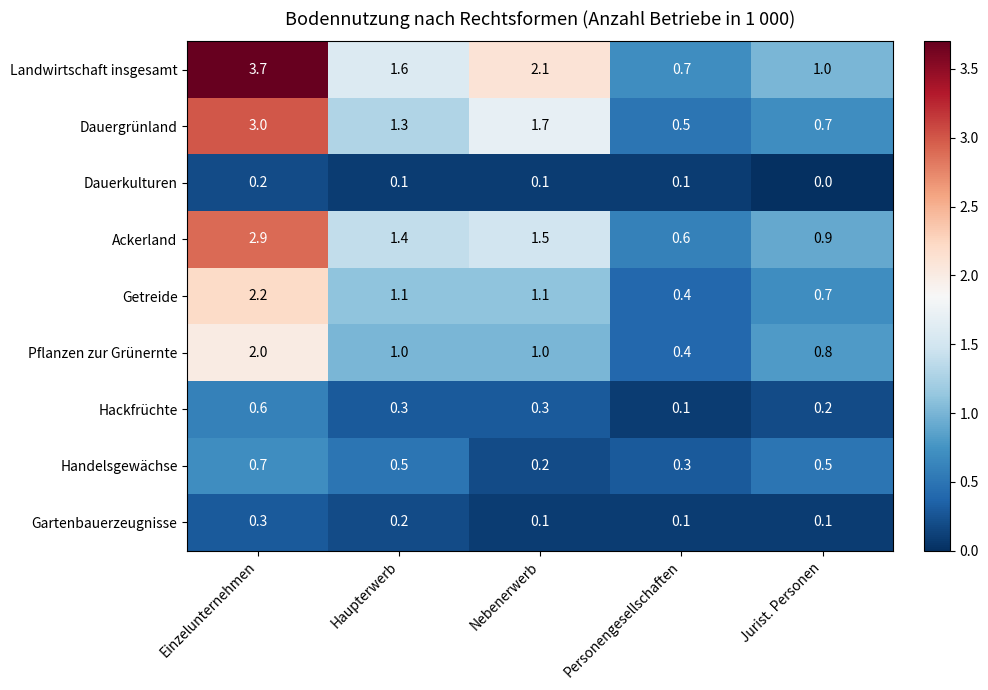

What value does the Ackerland series have at Jurist. Personen?

0.9